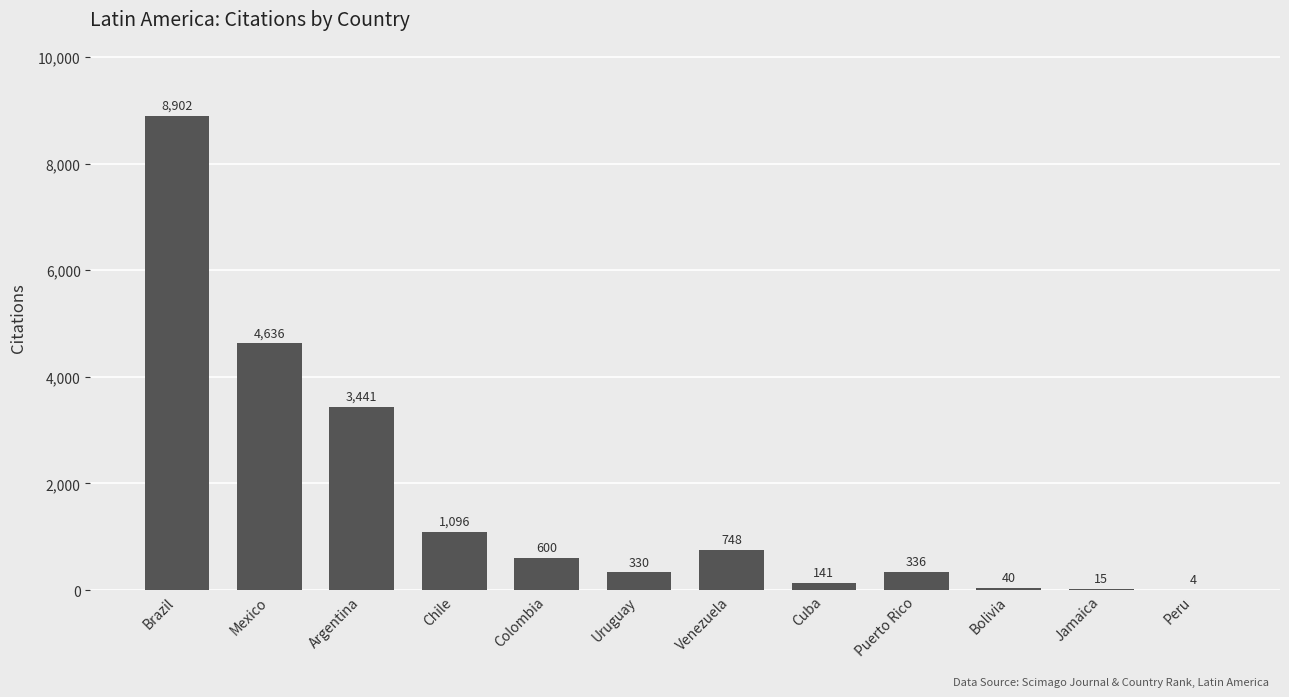

Reading right to left, transcribe all the data shown in this chart.

4	15	40	336	141	748	330	600	1096	3441	4636	8902